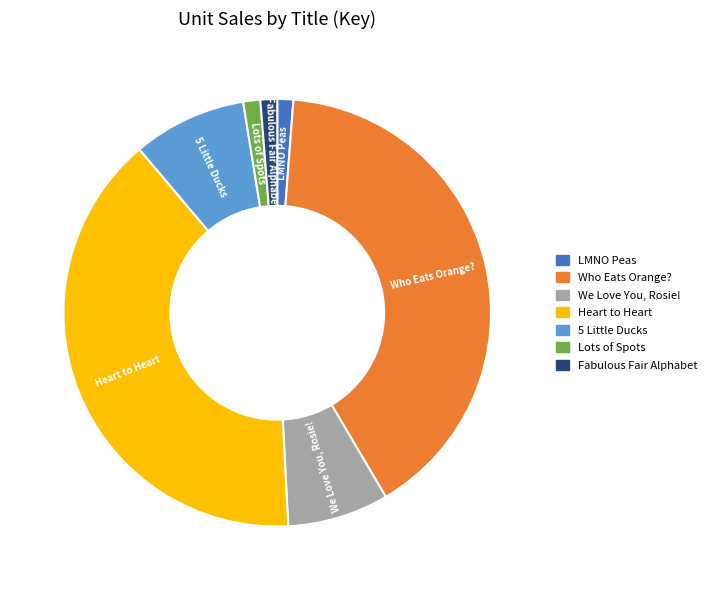

Combined, do LMNO Peas and Fabulous Fair Alphabet account for over 50%?

No